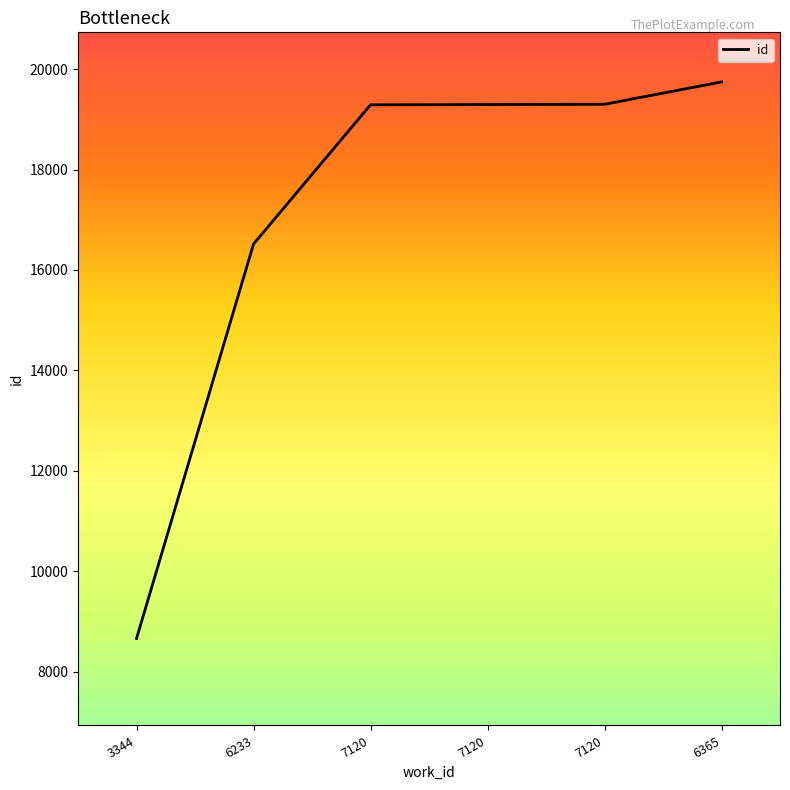

List the labels in order of value, largest first.

6365, 7120, 7120, 7120, 6233, 3344